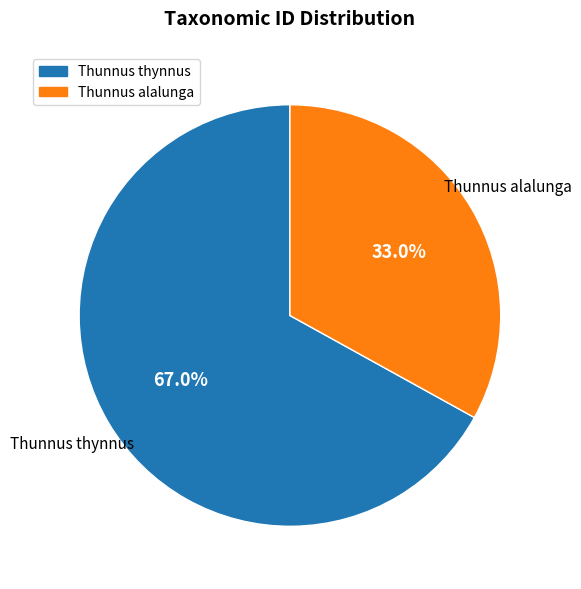

Which category has the smallest portion of the pie?

Thunnus alalunga